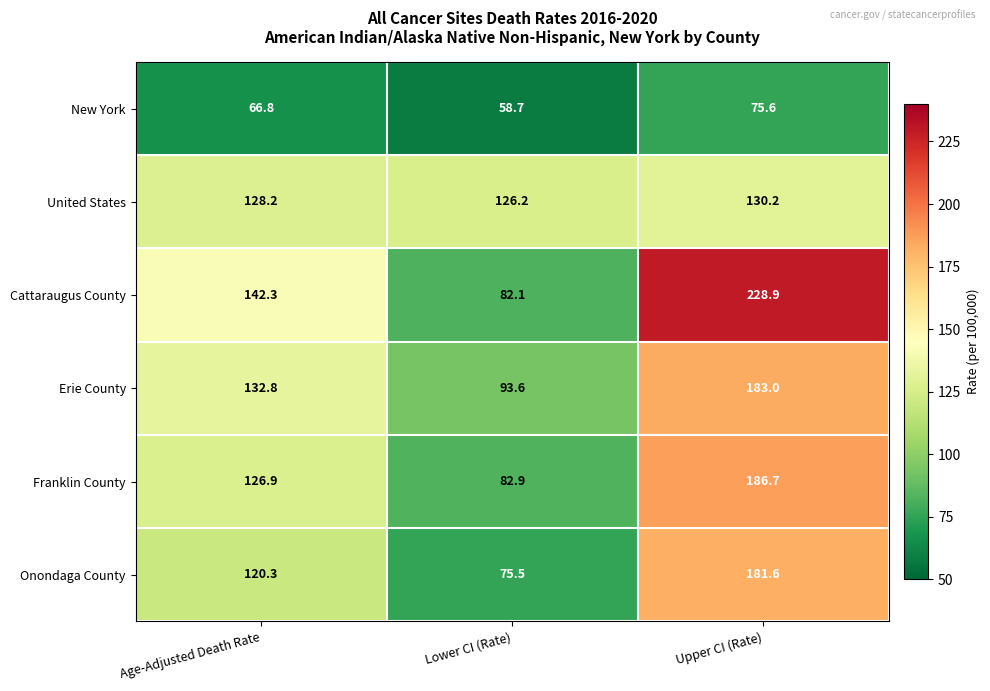

True or false: New York has a value of 58.7 at Lower CI (Rate).

True